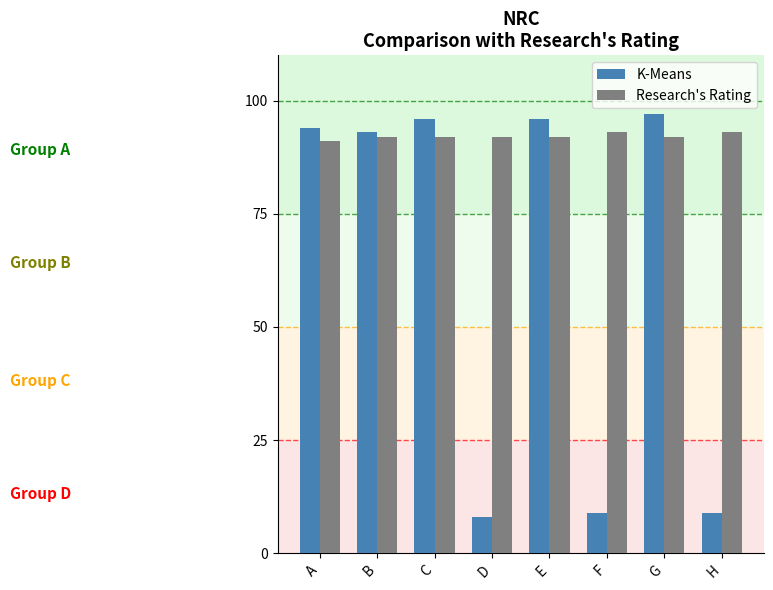

The value of K-Means at D is 3. True or false?

False